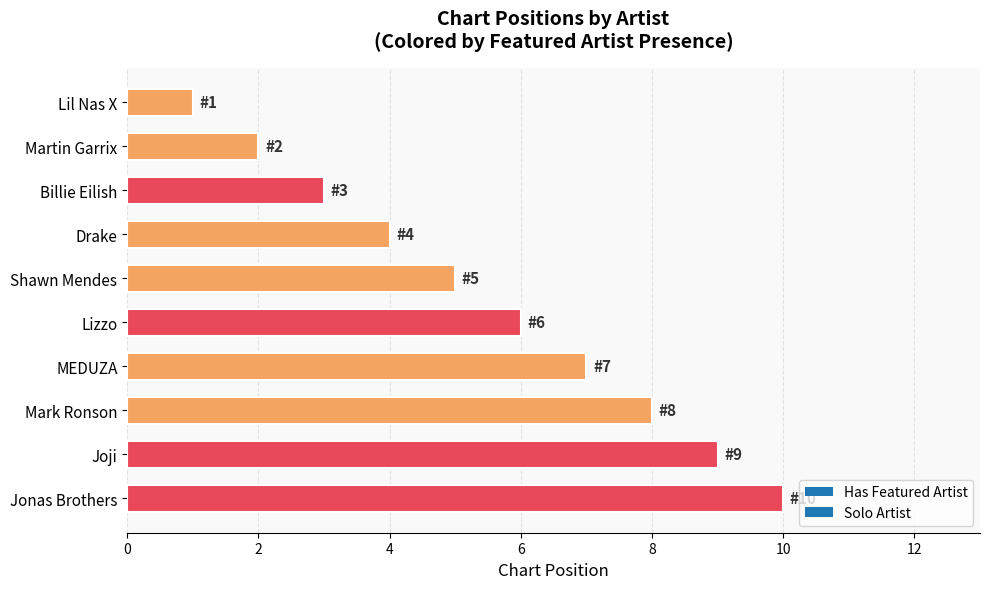

List the labels in order of value, smallest first.

Lil Nas X, Martin Garrix, Billie Eilish, Drake, Shawn Mendes, Lizzo, MEDUZA, Mark Ronson, Joji, Jonas Brothers